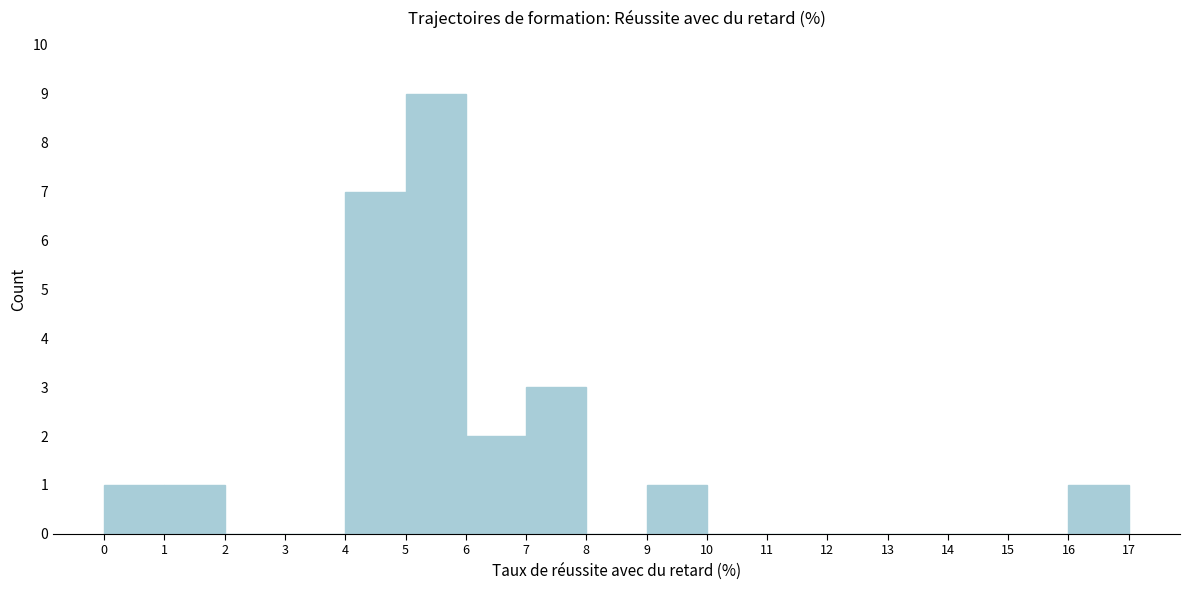

Reading left to right, transcribe this chart: for each bar, give the range it covers on the x-axis and its height. The values are not printed on the chart, so give them approximately, as read against the axis.

0 to 1: 1
1 to 2: 1
2 to 3: 0
3 to 4: 0
4 to 5: 7
5 to 6: 9
6 to 7: 2
7 to 8: 3
8 to 9: 0
9 to 10: 1
10 to 11: 0
11 to 12: 0
12 to 13: 0
13 to 14: 0
14 to 15: 0
15 to 16: 0
16 to 17: 1